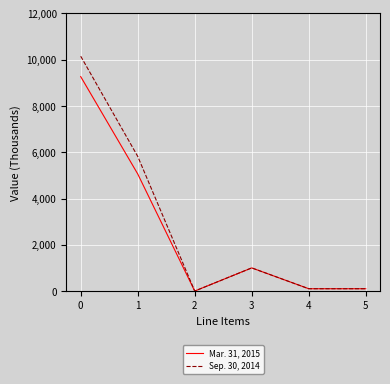

Which series has the widest spread of values?

Sep. 30, 2014